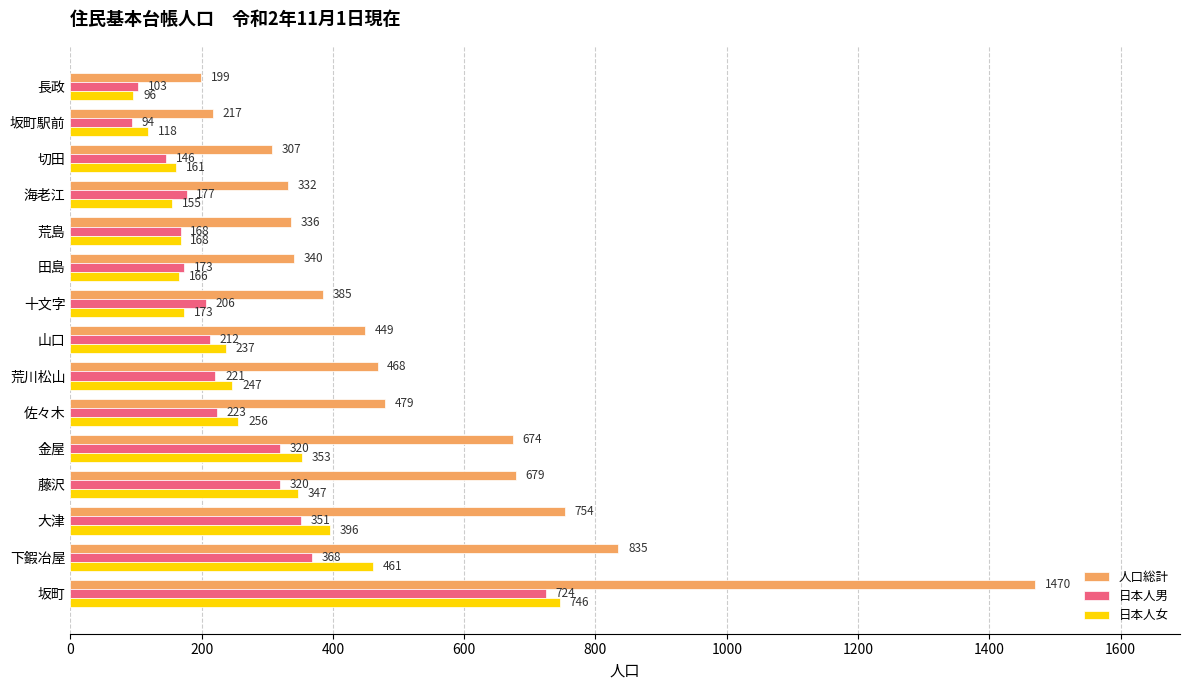

Where is 日本人男 nearest to the value 409?

下鍜冶屋